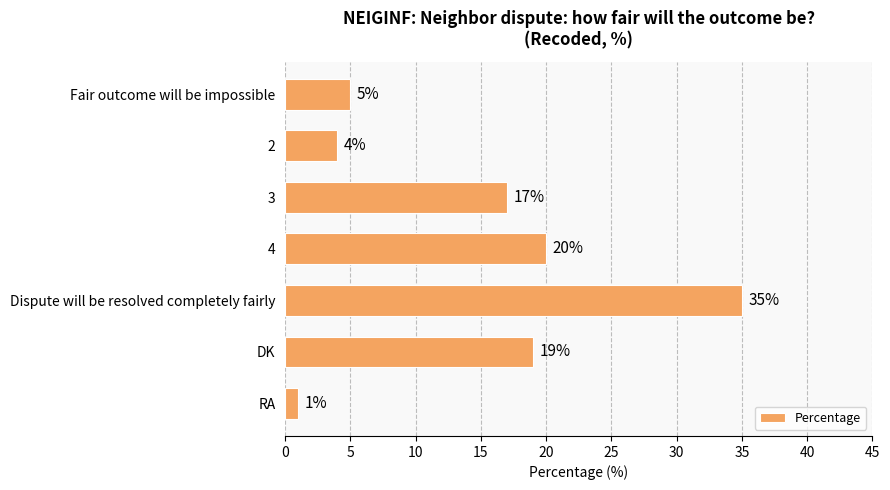

List the labels in order of value, largest first.

Dispute will be resolved completely fairly, 4, DK, 3, Fair outcome will be impossible, 2, RA